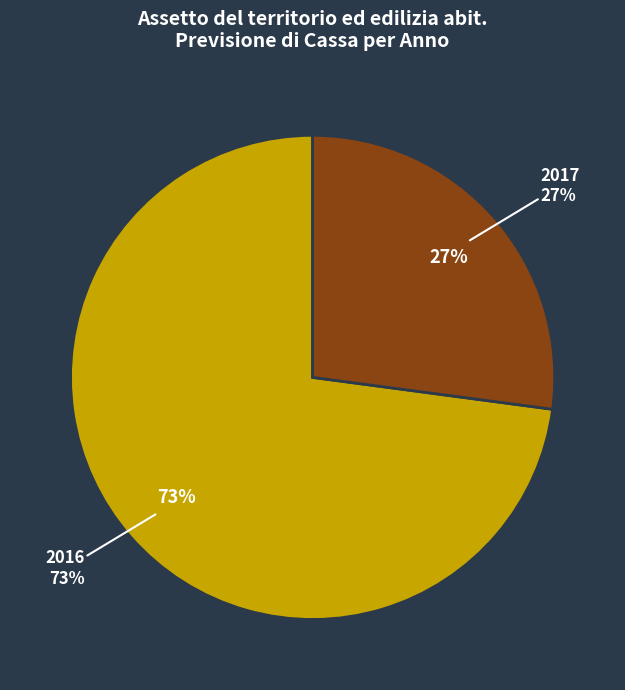

Which slice represents more than half of the pie?

2016